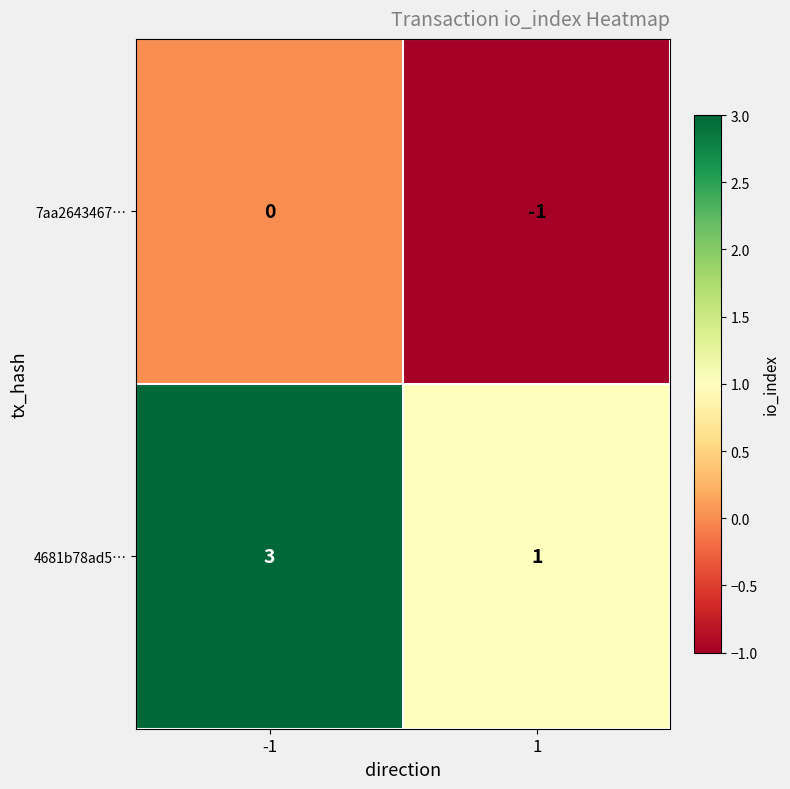

What is the total value across all series at -1?

3